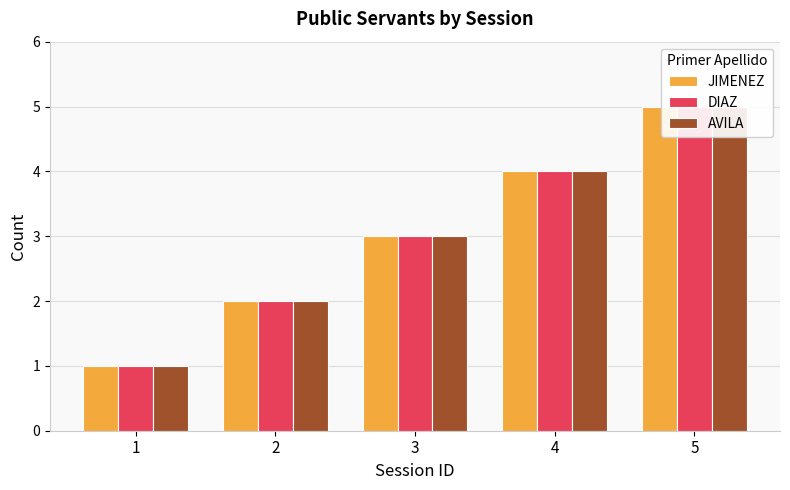

What are all the series names shown in the legend?

JIMENEZ, DIAZ, AVILA